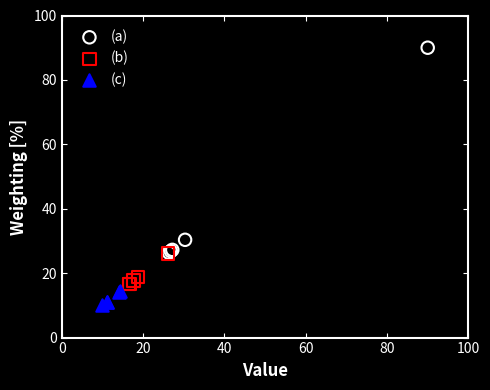

Which series has the widest spread of Y values?

(a)